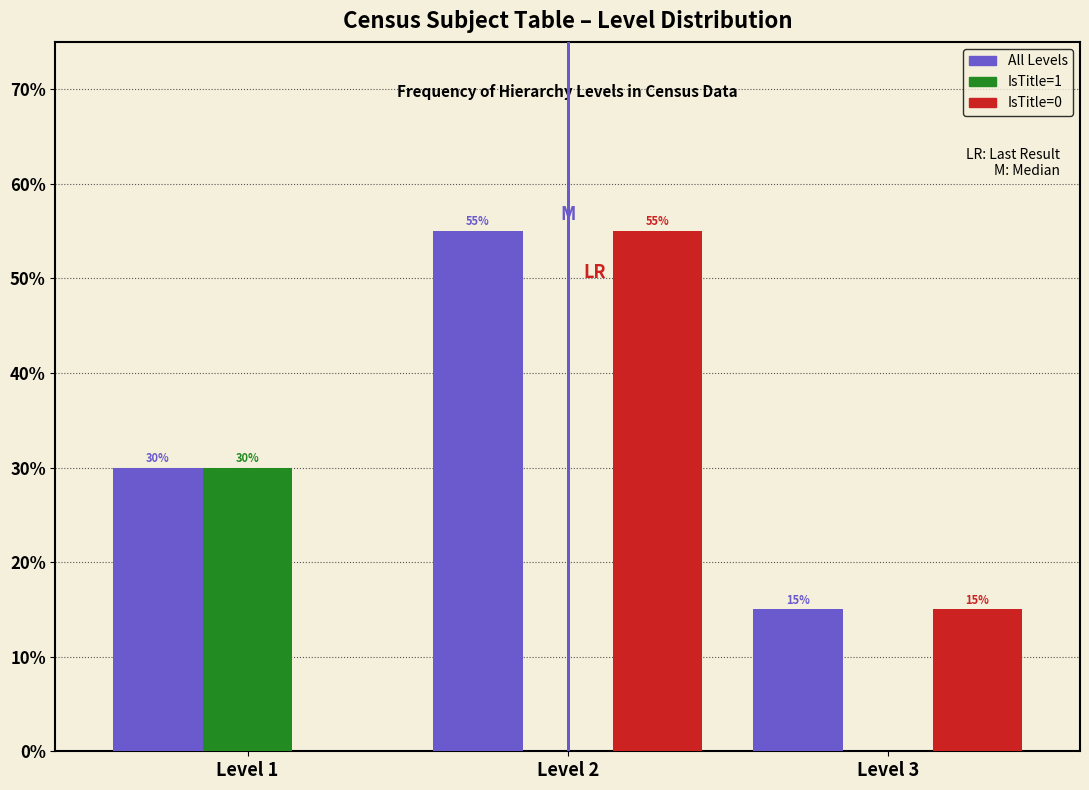

Reading right to left, what are all the values shown in this chart?

All Levels: Level 3=15.0	Level 2=55.0	Level 1=30.0
IsTitle=1: Level 3=0.0	Level 2=0.0	Level 1=30.0
IsTitle=0: Level 3=15.0	Level 2=55.0	Level 1=0.0